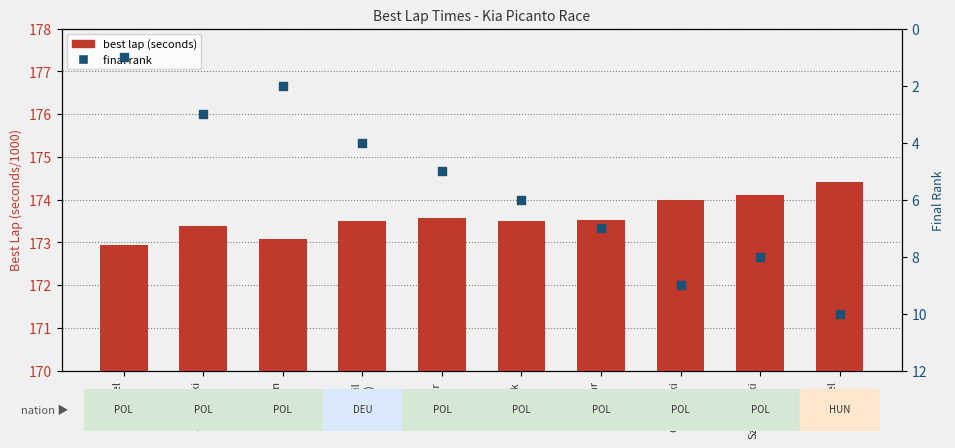

Which series reaches the maximum Y coordinate?

best lap (seconds)